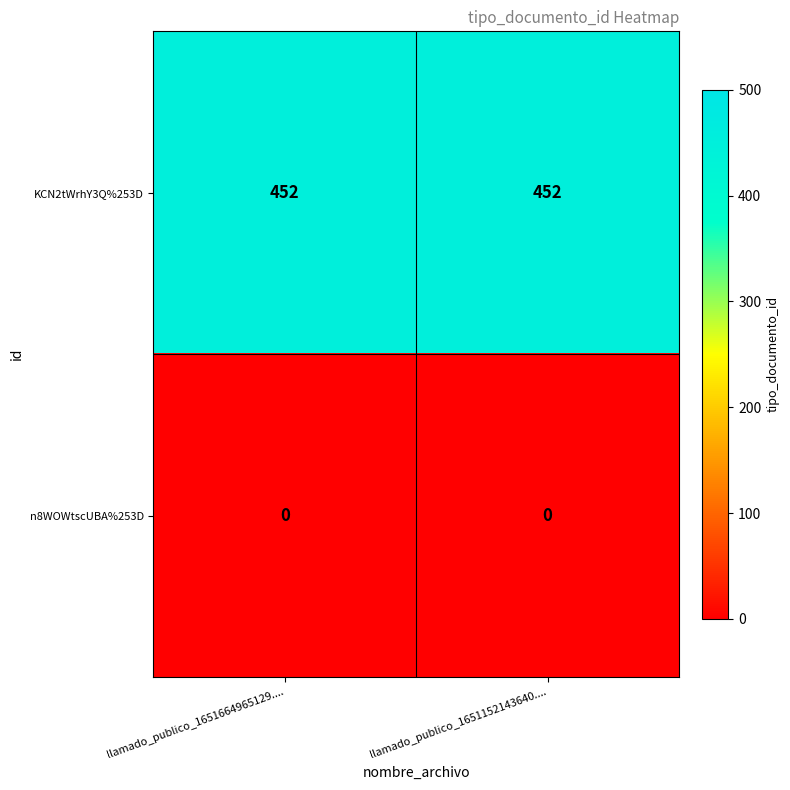

True or false: n8WOWtscUBA%253D has a value of 0 at llamado_publico_1651664965129.....

True